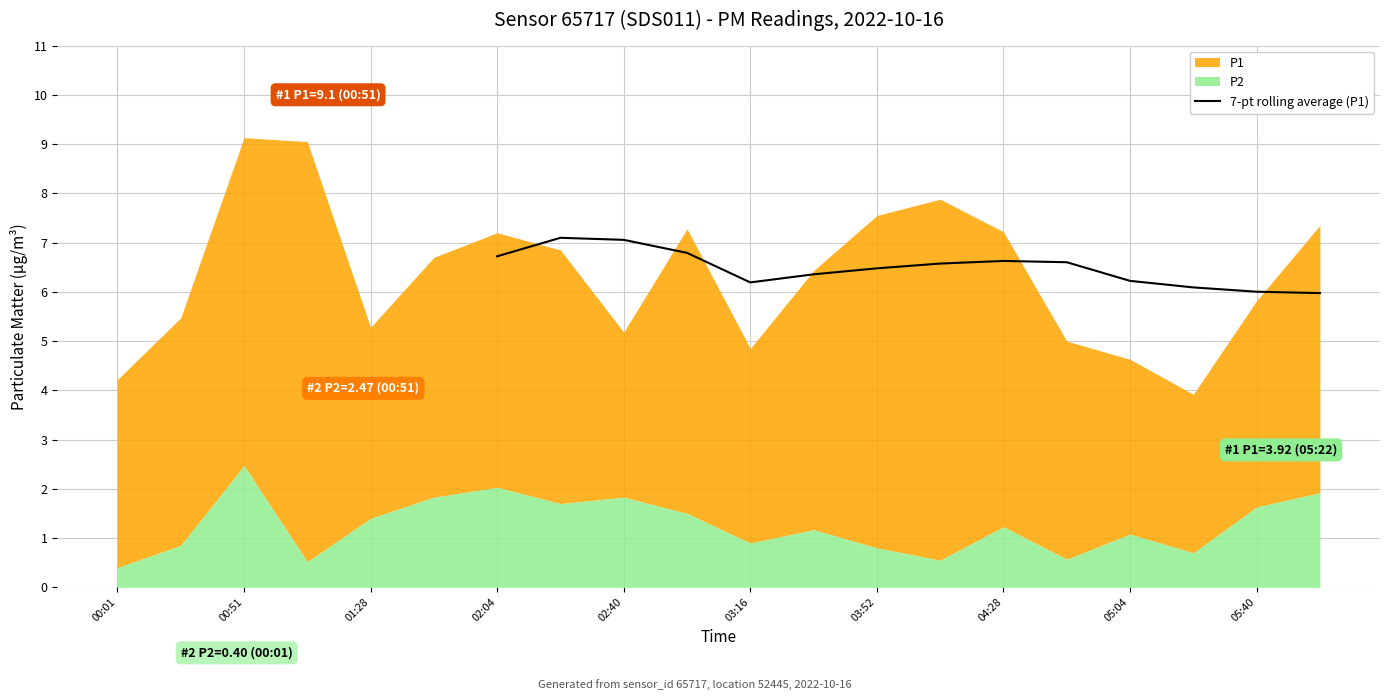

What is the minimum value for 7-pt rolling average (P1)?

6.0